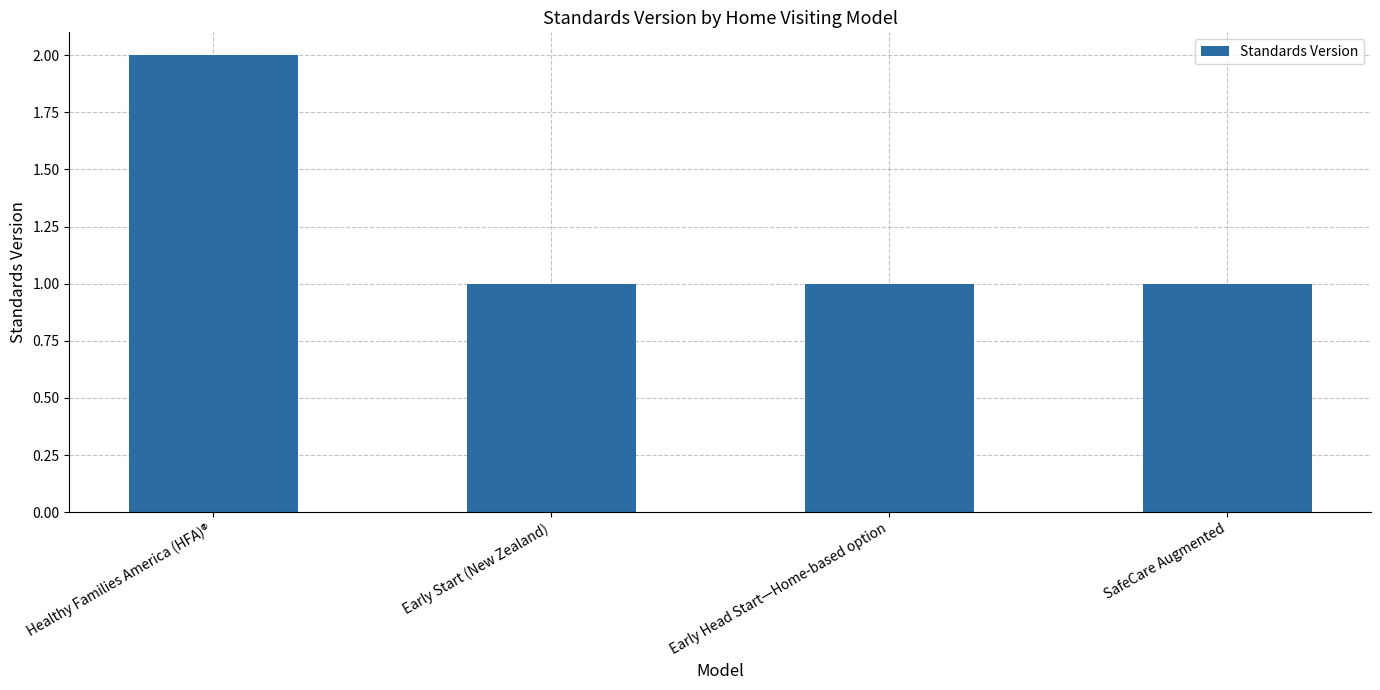

What is the label of the 3rd bar from the left?

Early Head Start—Home-based option